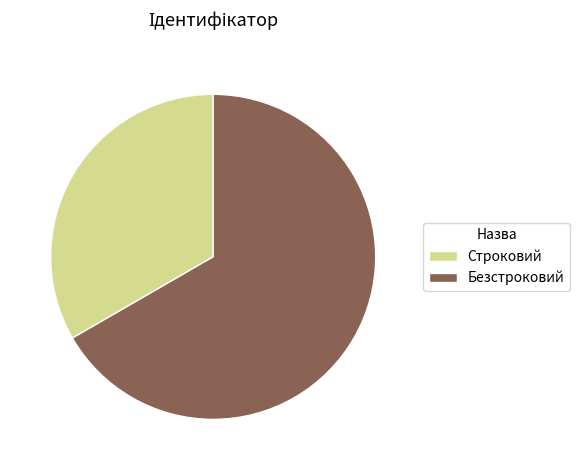

Which slice is the largest?

Безстроковий